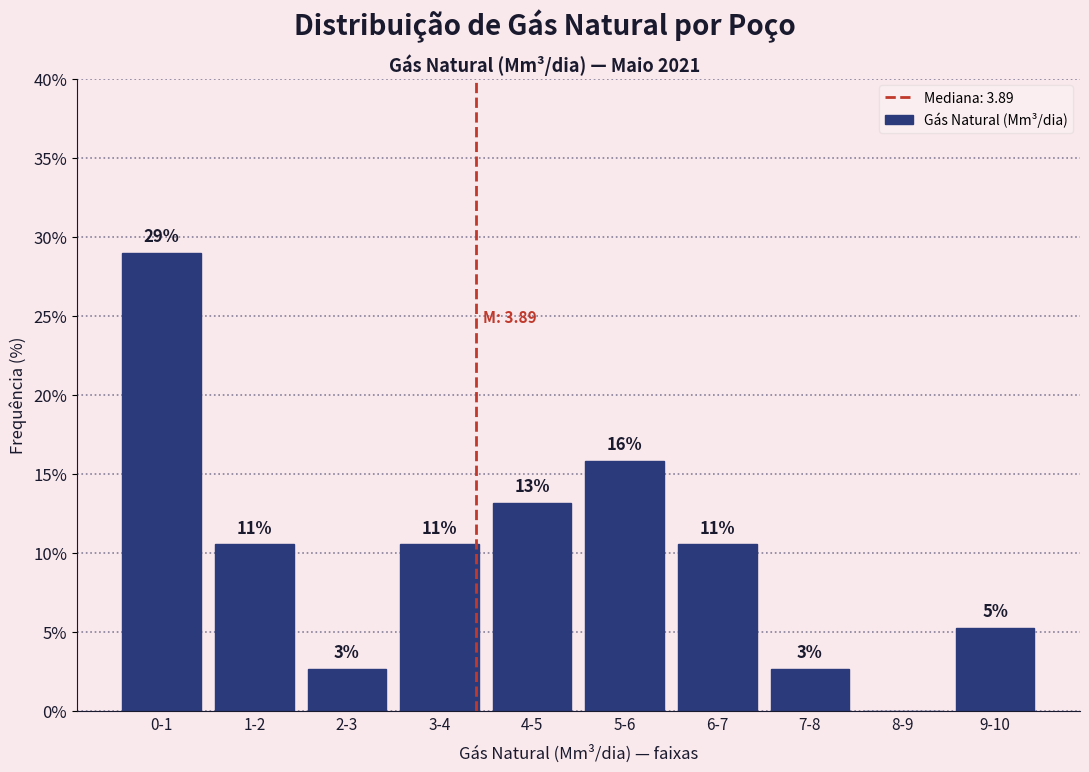

Are the bars horizontal?

No